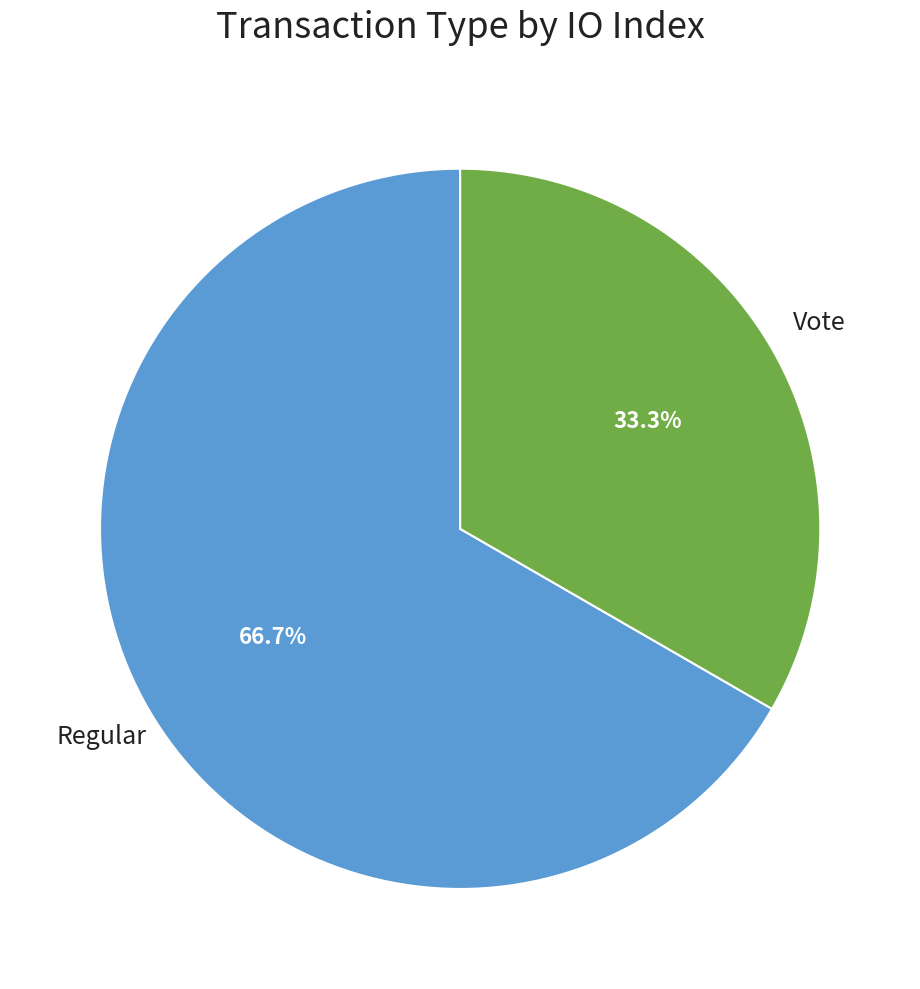

Is there any slice that represents more than half of the pie?

Yes